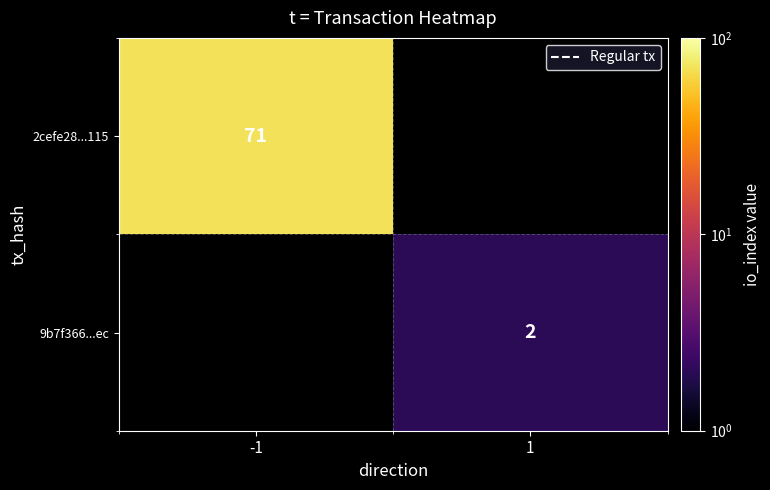

How many data points does each series have?

2